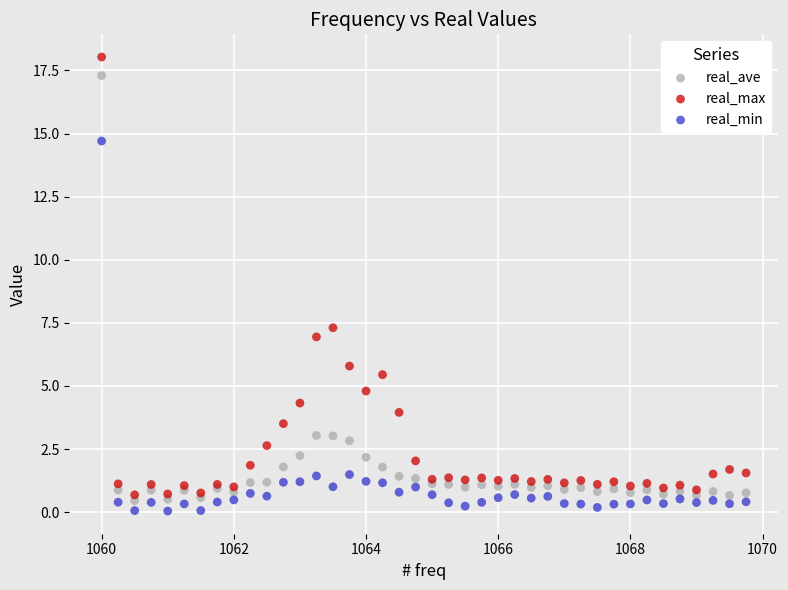

What is the X range (max minus min) for the scatter plot?

9.8